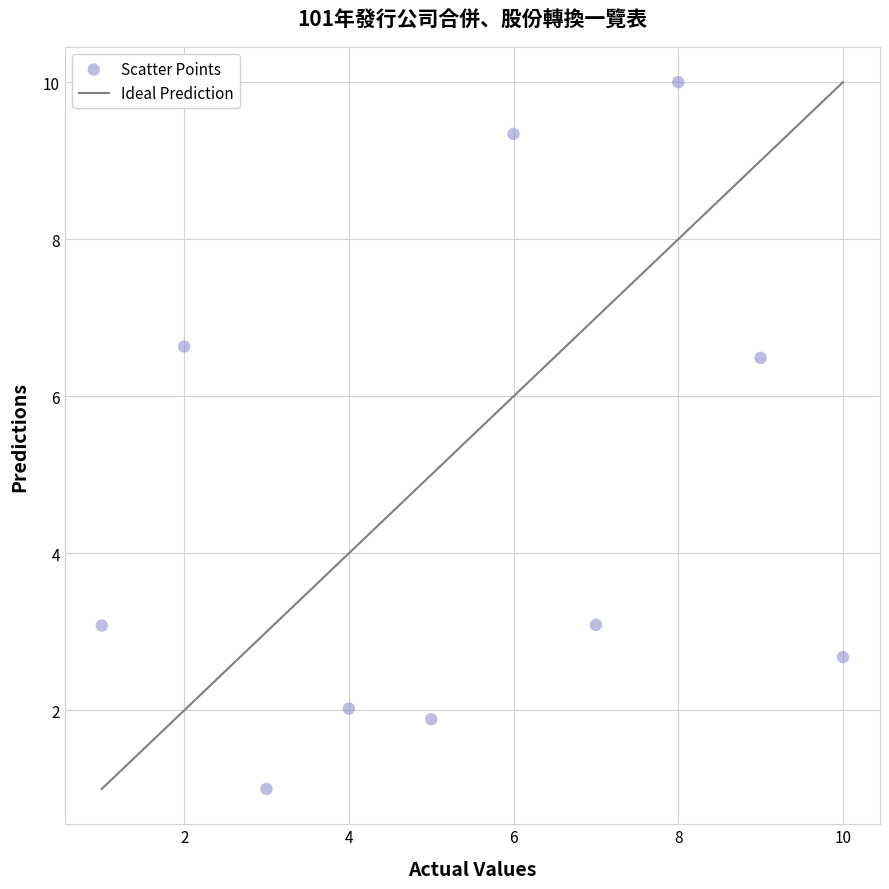

What is the average X value?

5.5